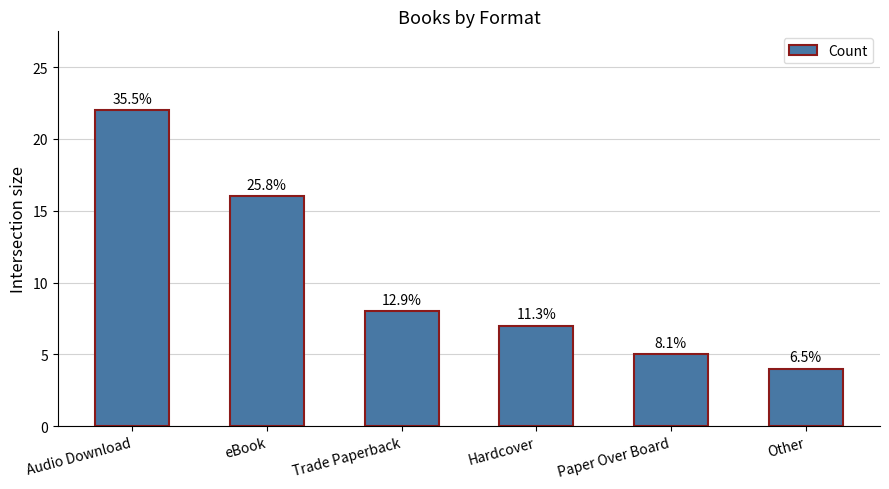

List the labels in order of value, largest first.

Audio Download, eBook, Trade Paperback, Hardcover, Paper Over Board, Other